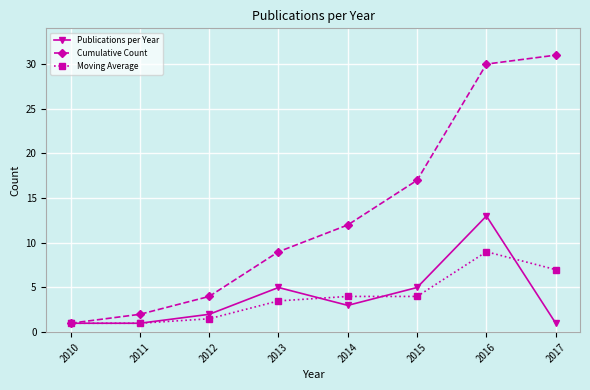

Between 2011 and 2012, which series saw the biggest shift?

Cumulative Count